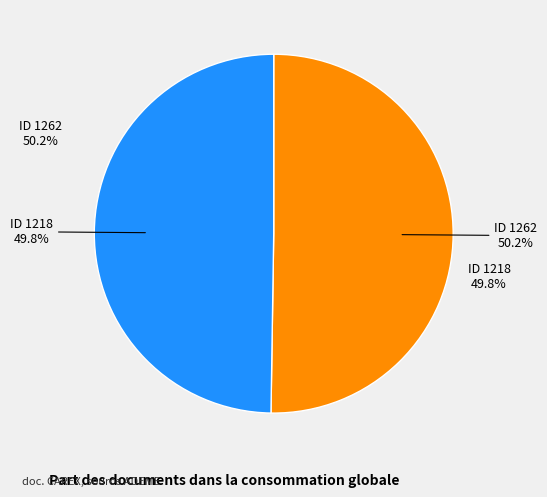

What is the smallest slice in the pie chart?

1218